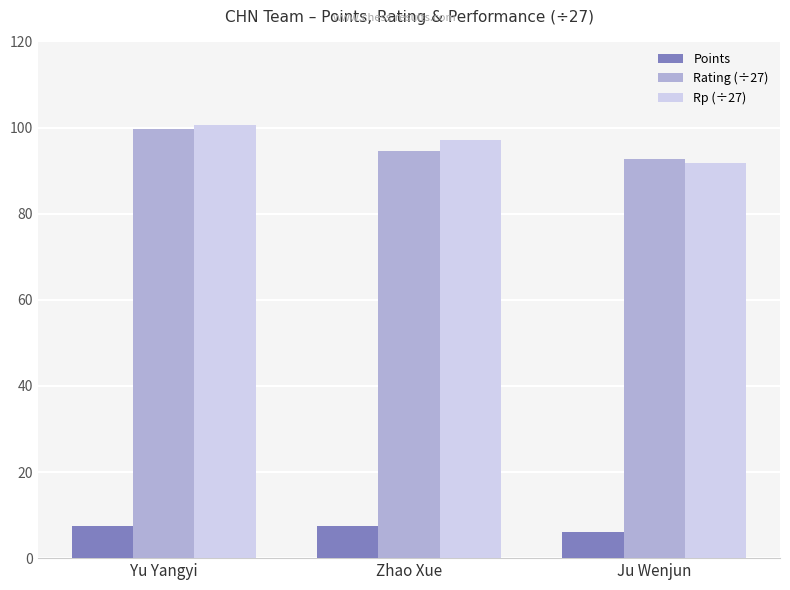

Reading left to right, list all the values displayed in this chart.

Points: Yu Yangyi=7.5	Zhao Xue=7.5	Ju Wenjun=6.0
Rating (÷27): Yu Yangyi=99.6	Zhao Xue=94.6	Ju Wenjun=92.8
Rp (÷27): Yu Yangyi=100.6	Zhao Xue=97.0	Ju Wenjun=91.7